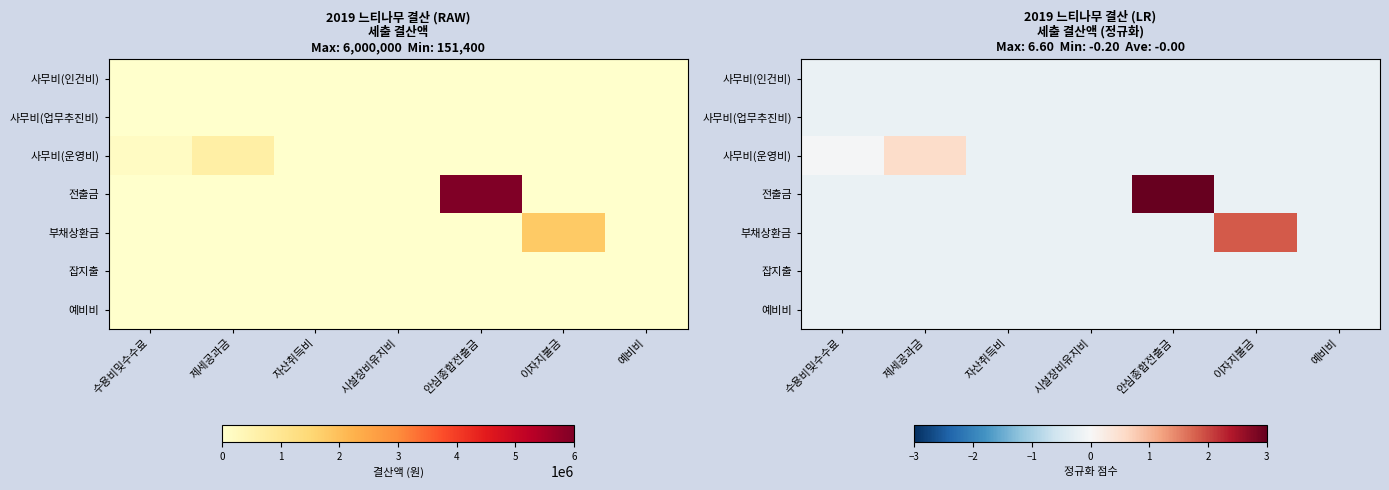

Which series has the largest range (max minus min)?

전출금